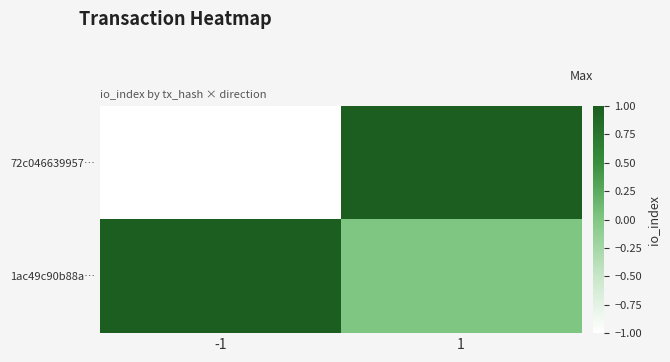

At which category does the chart reach its minimum across all series?

-1